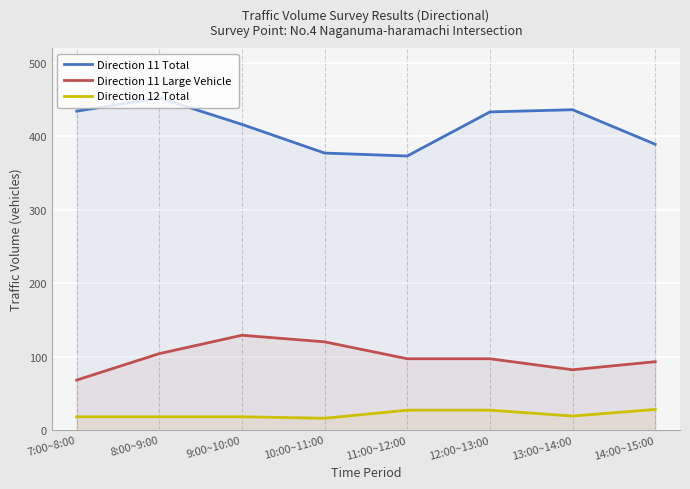

What is the difference between the Direction 12 Total values at 9:00~10:00 and 13:00~14:00?

1